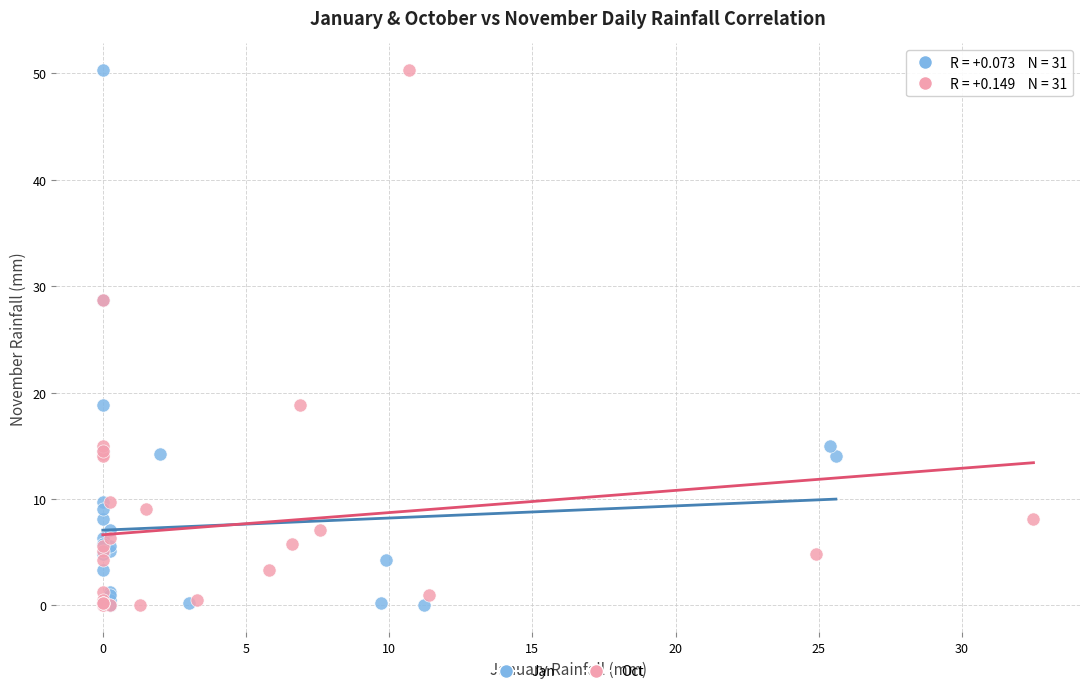

What are all the series names shown in the legend?

Jan, Oct